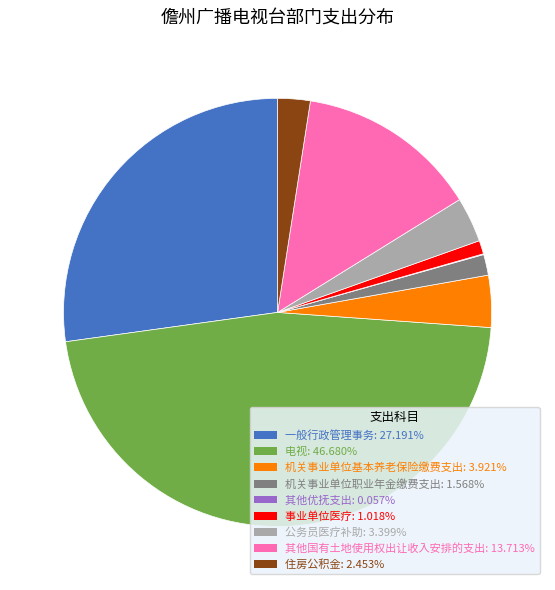

The 事业单位医疗 slice represents 11% of the pie. True or false?

False